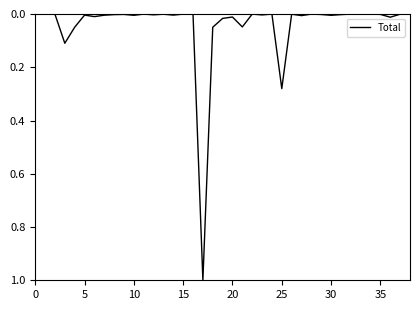

What is the difference between the maximum and minimum values?

1.0